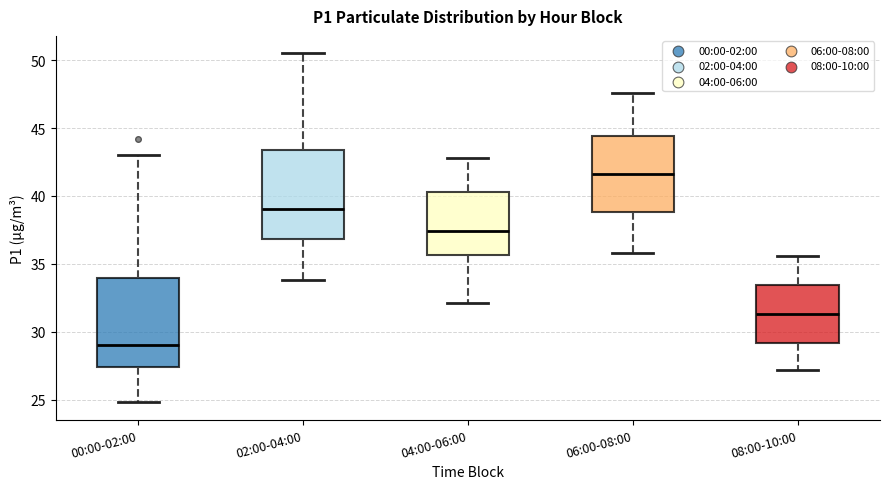

Reading left to right, transcribe this box plot: for each box, give where its median line is, the range the box spans, and where its two whiskers end, as read against the y-axis. The values are not printed on the chart, so give them approximately, as read against the axis.

00:00-02:00: median 29.0, box 27.5 to 34.0, whiskers 25.0 to 43.0
02:00-04:00: median 39.0, box 37.0 to 43.5, whiskers 34.0 to 50.5
04:00-06:00: median 37.5, box 35.5 to 40.5, whiskers 32.0 to 43.0
06:00-08:00: median 41.5, box 39.0 to 44.5, whiskers 36.0 to 47.5
08:00-10:00: median 31.5, box 29.0 to 33.5, whiskers 27.0 to 35.5